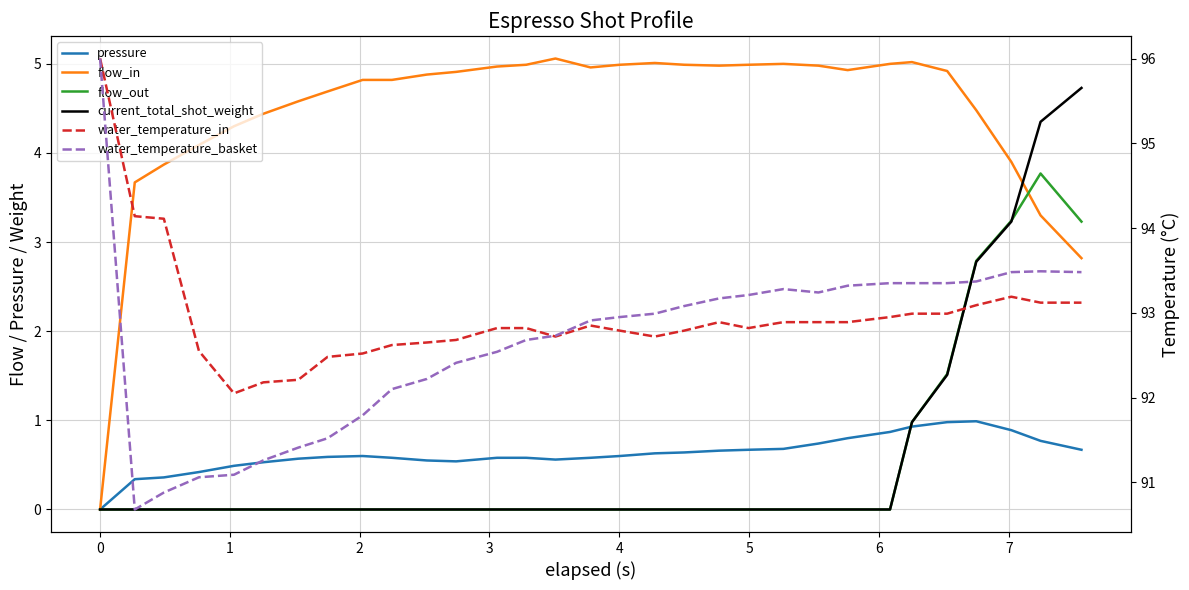

Does the chart display data point markers on the line(s)?

No